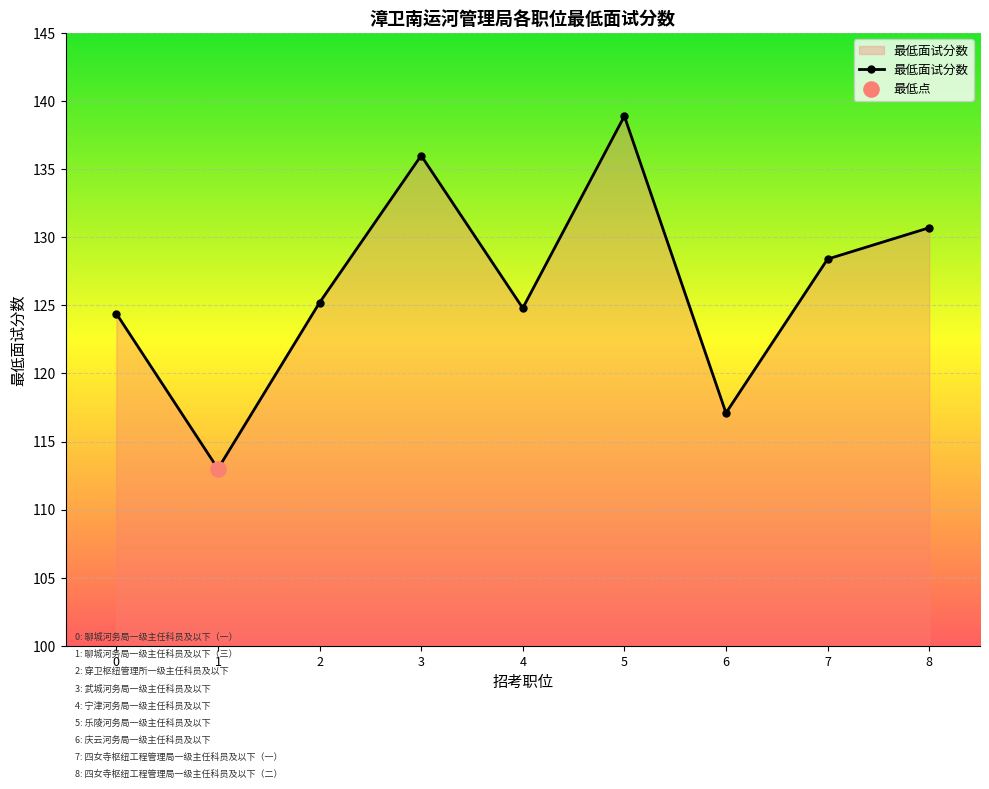

What is the ratio of the value at 0 to the value at 1?

1.1